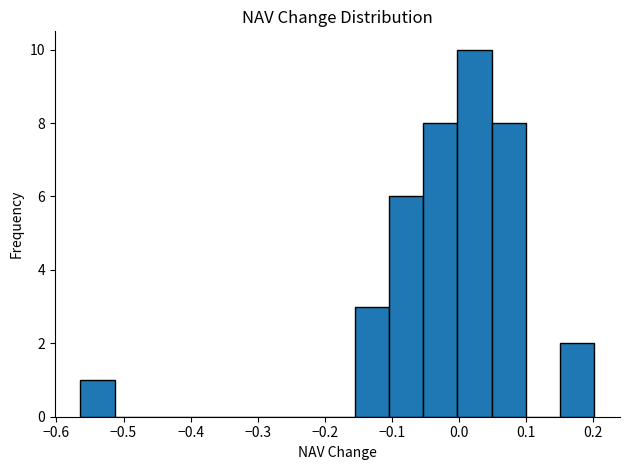

Reading left to right, list every bar in this chart as the range it spans on the x-axis followed by its height. Neither the bar edges nor the heights are printed on the chart, so give them approximately, as read against the axes.

-0.56 to -0.51: 1
-0.51 to -0.46: 0
-0.46 to -0.41: 0
-0.41 to -0.36: 0
-0.36 to -0.31: 0
-0.31 to -0.26: 0
-0.26 to -0.21: 0
-0.21 to -0.16: 0
-0.16 to -0.10: 3
-0.10 to -0.05: 6
-0.05 to 0.00: 8
0.00 to 0.05: 10
0.05 to 0.10: 8
0.10 to 0.15: 0
0.15 to 0.20: 2